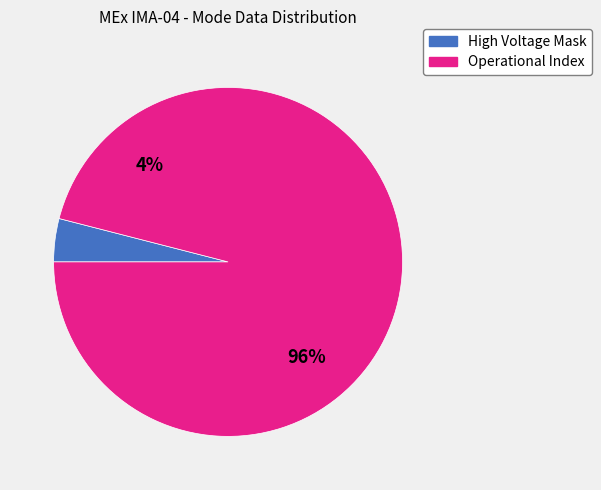

Is Azimuth Sum Mode the majority of the pie?

No